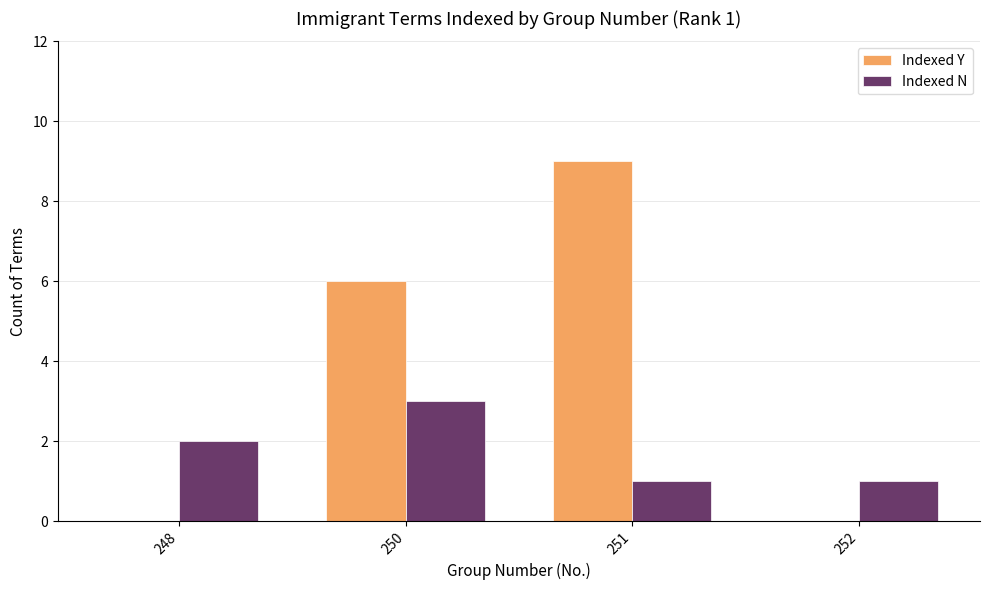

What are all the series names shown in the legend?

Indexed Y, Indexed N